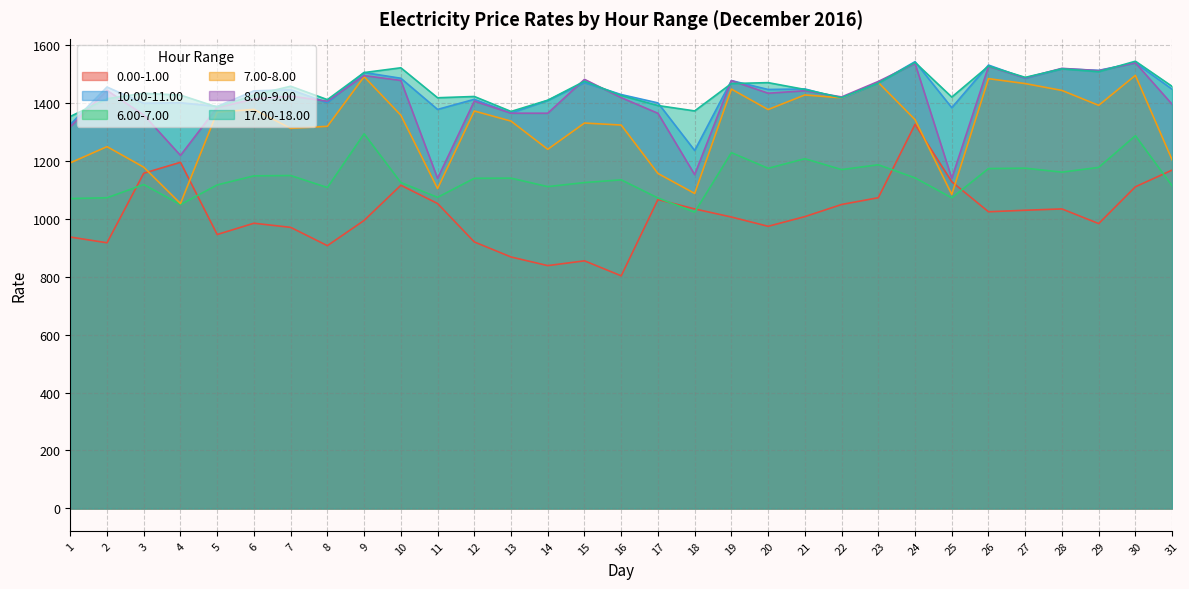

Which has a higher value, 17 or 19?

17